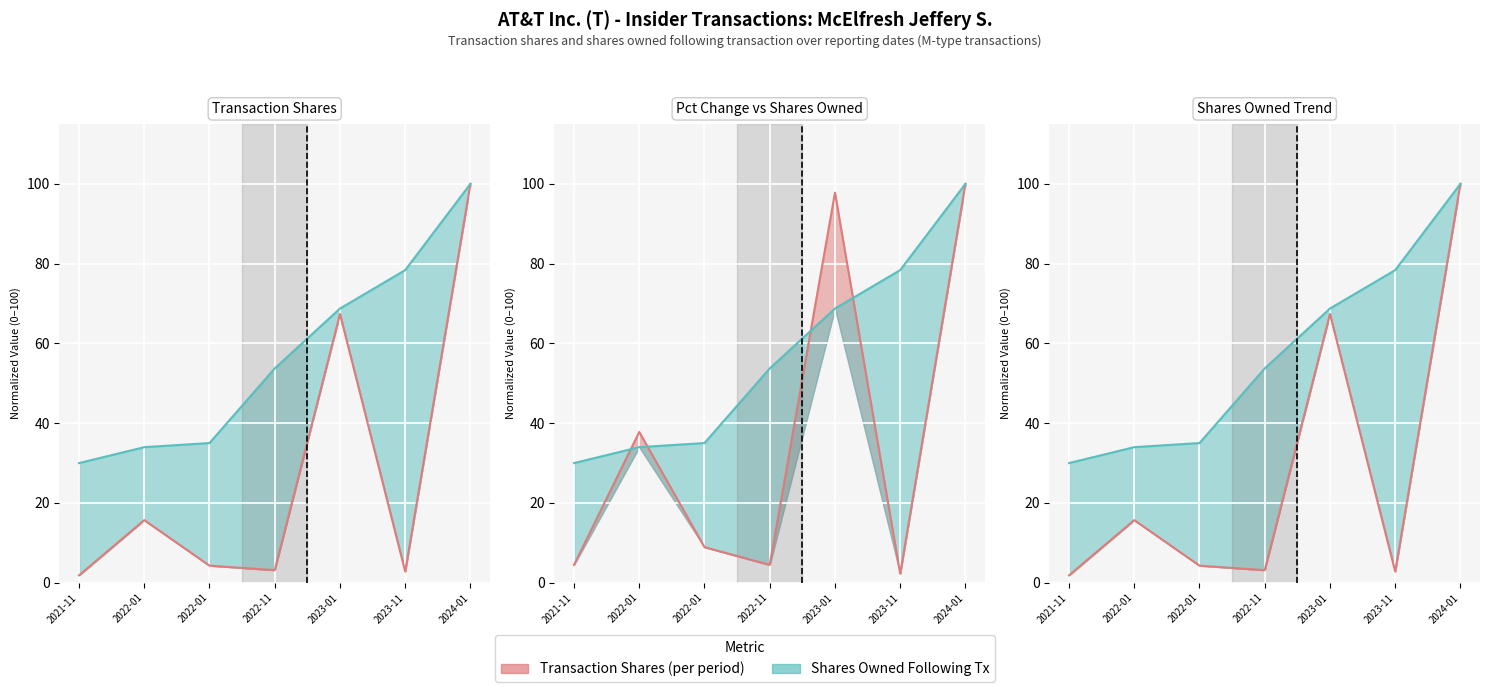

At how many categories does at least one series exceed 73?

3